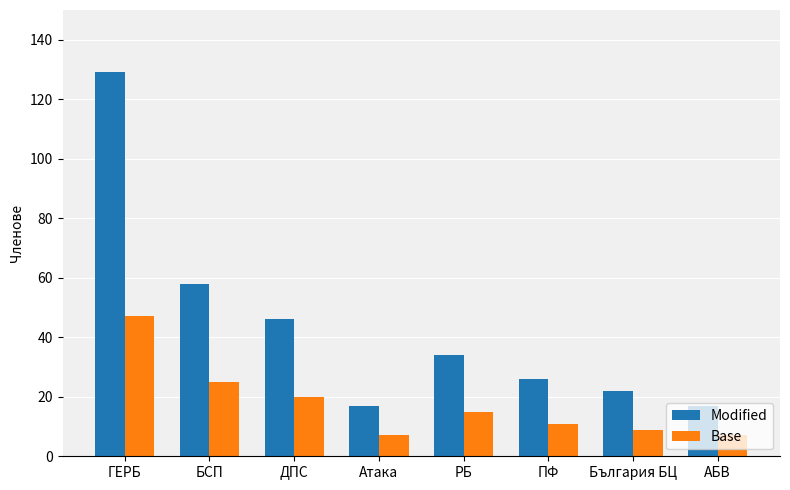

List the series in order of their overall mean, highest first.

Modified, Base